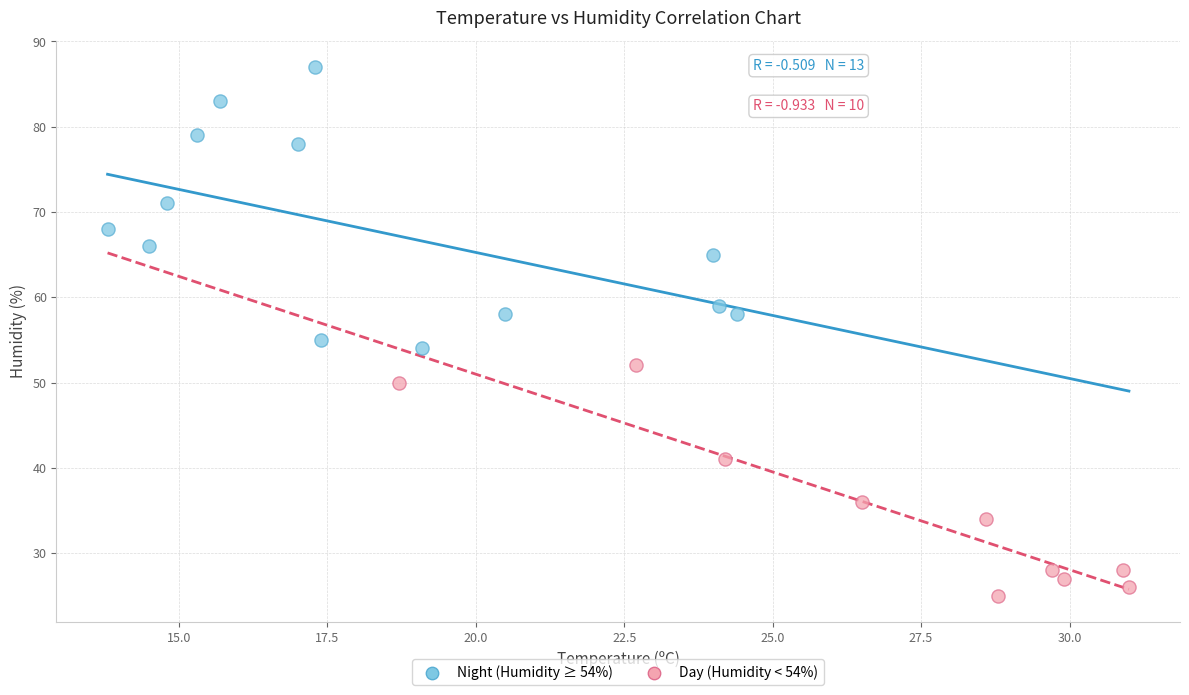

Which series reaches the maximum Y coordinate?

Night (Humidity ≥ 54%)